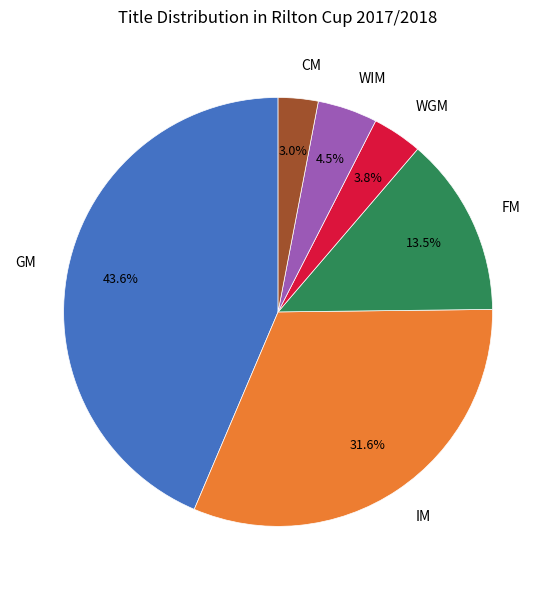

To the nearest percent, what is the difference between the IM and WGM slice percentages?

28%